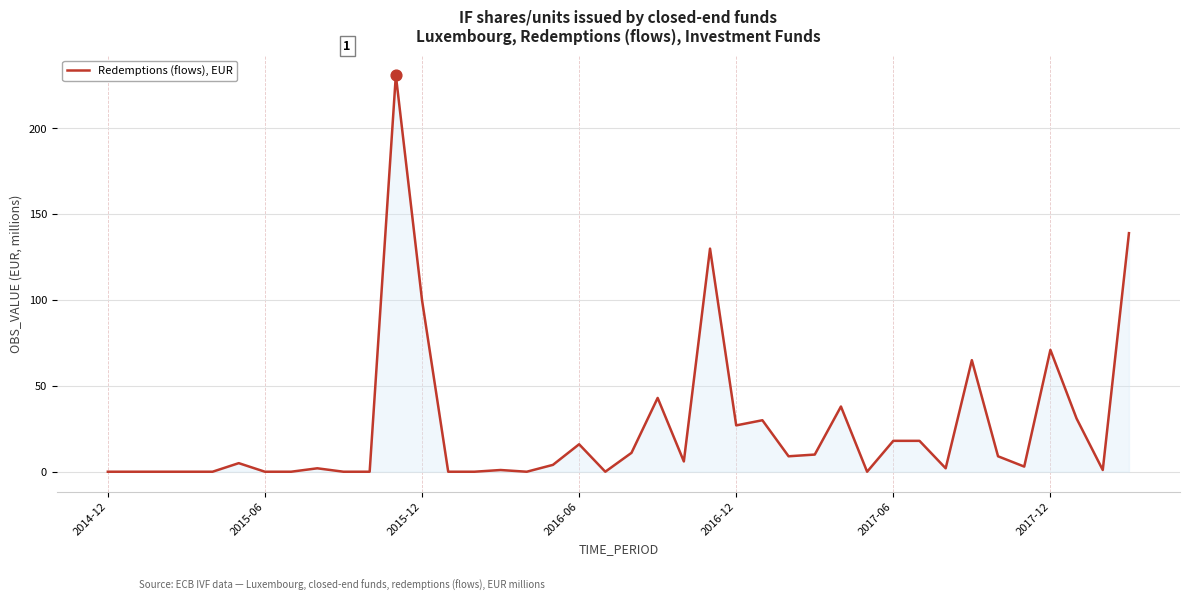

What is the difference between the maximum and minimum values?

231